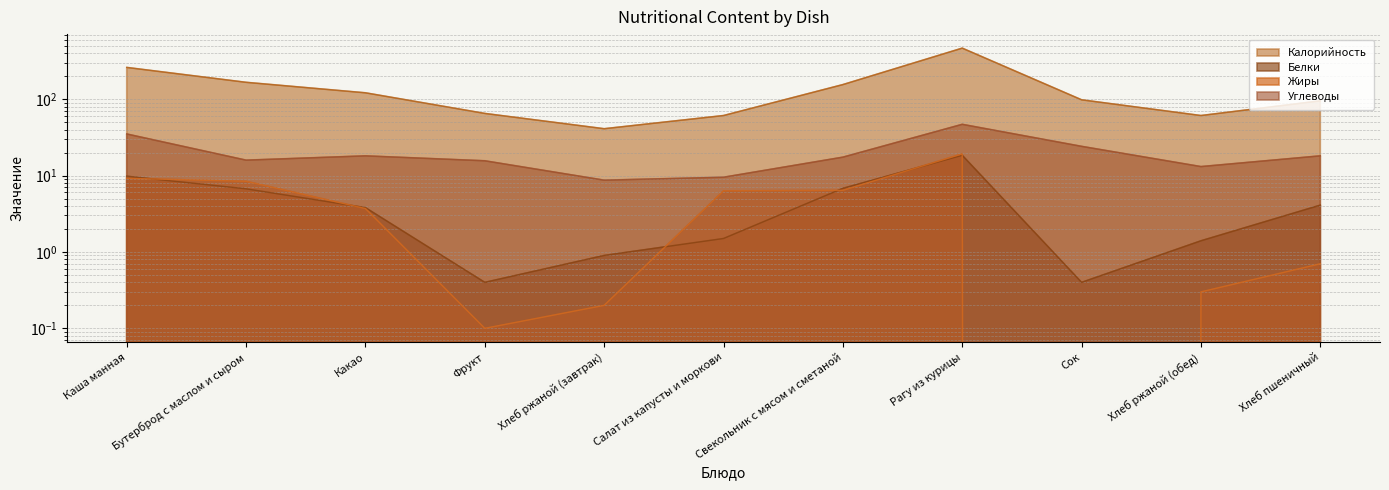

How many interior local valleys does the Углеводы series have?

3